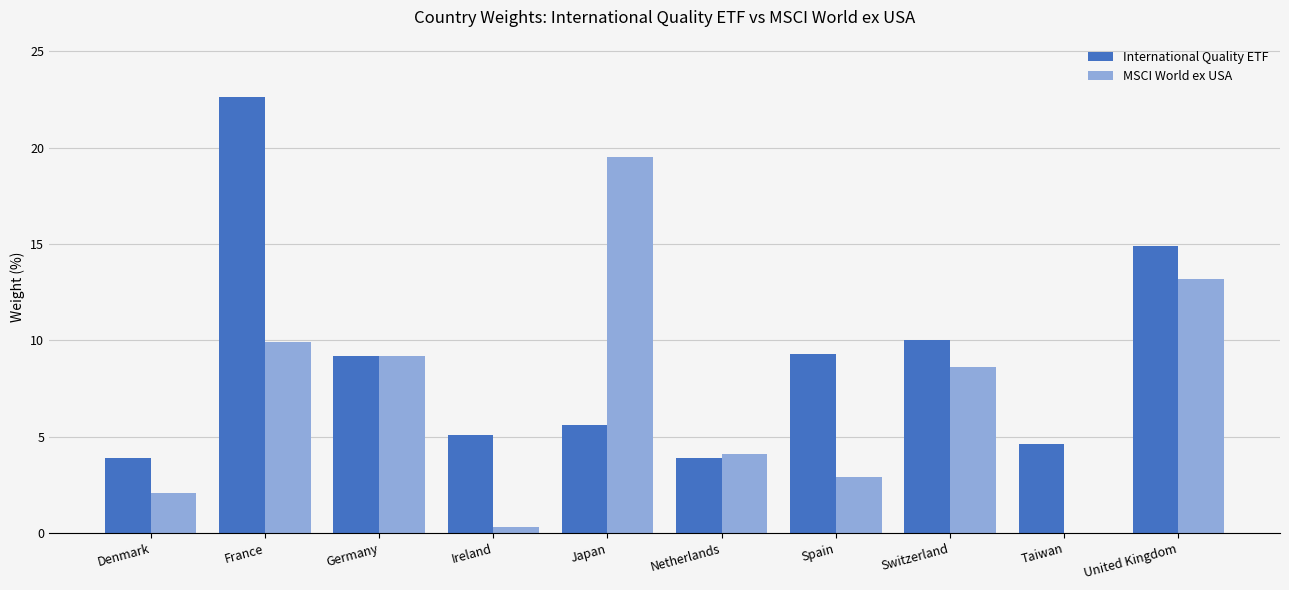

What is the total value across all series at Germany?

18.4